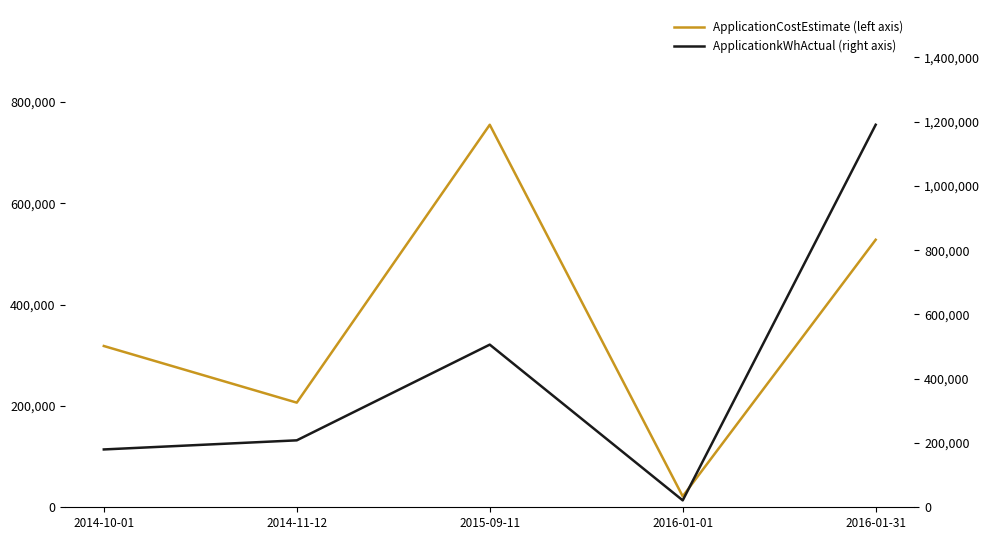

List the series in order of their peak value, highest first.

ApplicationkWhActual (right axis), ApplicationCostEstimate (left axis)